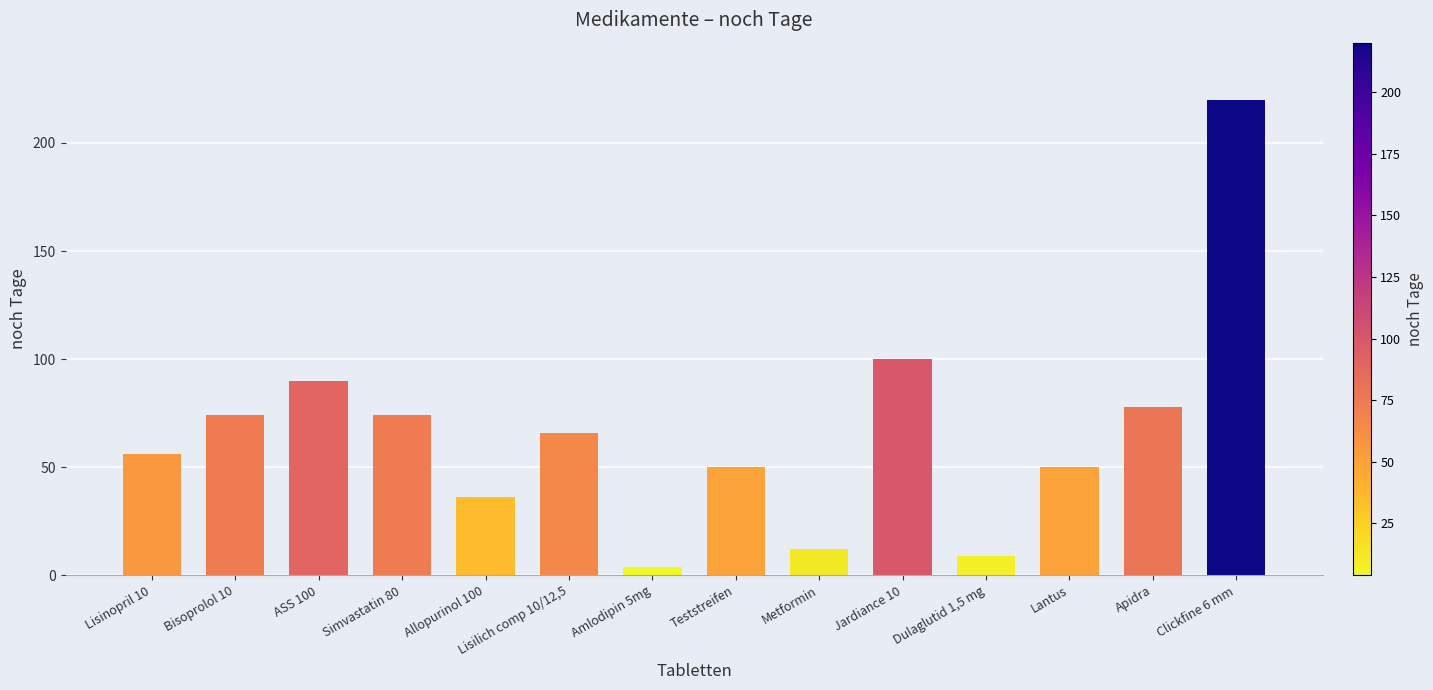

Where does the data first go above 66?

Bisoprolol 10